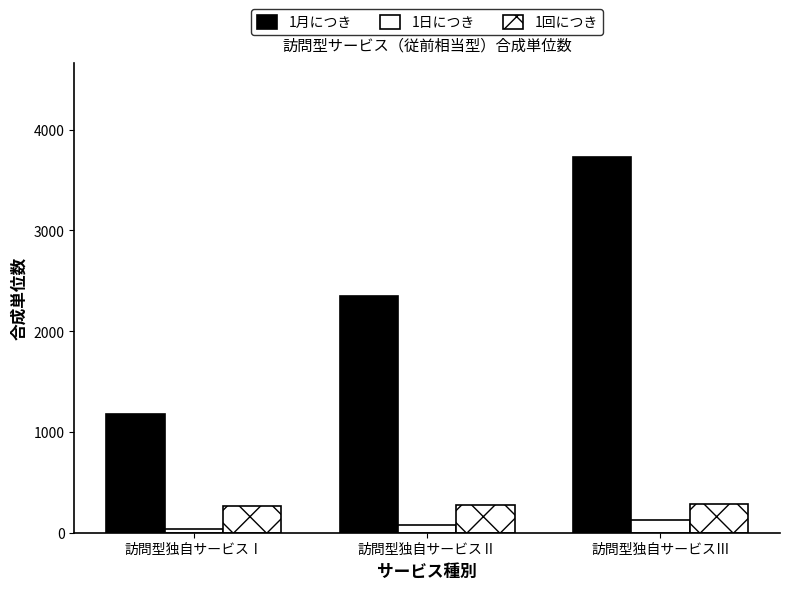

List the series in order of their peak value, highest first.

1月につき, 1回につき, 1日につき